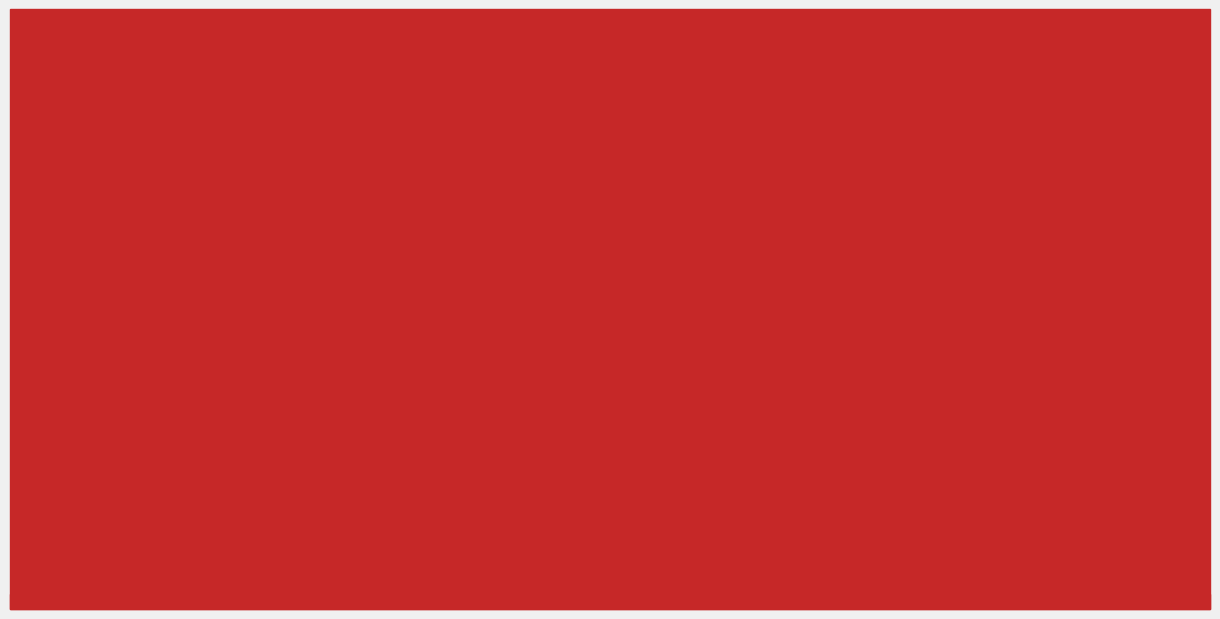

Reading right to left, list all the values displayed in this chart.

Duplicated Student Headcount In-District: Personal Interest
& Human Dev.=43660	Developmental
Ed & Basic Skills=27744	Health
Occupations=66850	Technical &
Industrial=33382	Business &
Human Services=125197	General
Education=376769
Duplicated Student Headcount Total: Personal Interest
& Human Dev.=57470	Developmental
Ed & Basic Skills=43028	Health
Occupations=105984	Technical &
Industrial=61779	Business &
Human Services=188949	General
Education=554967